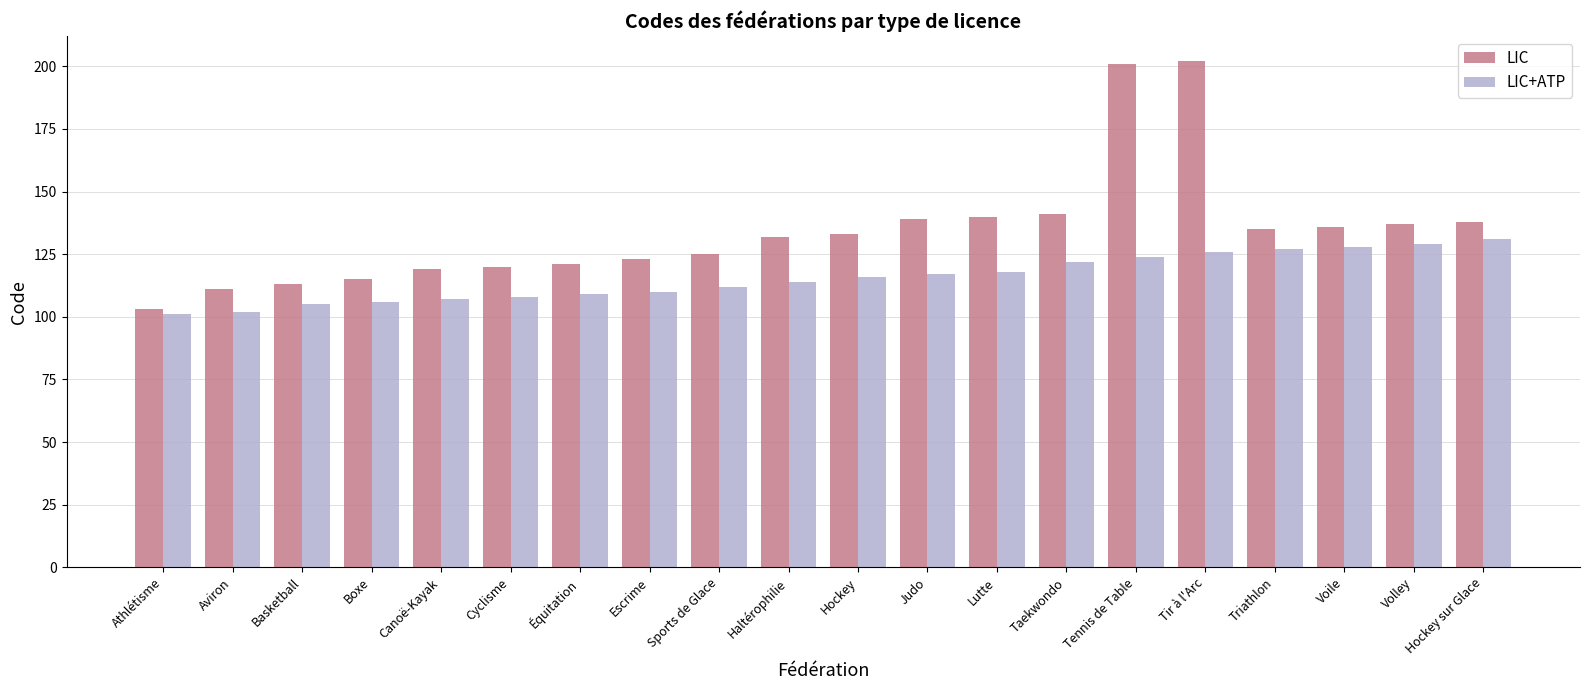

Reading left to right, what are all the values shown in this chart?

LIC: 103	111	113	115	119	120	121	123	125	132	133	139	140	141	201	202	135	136	137	138
LIC+ATP: 101	102	105	106	107	108	109	110	112	114	116	117	118	122	124	126	127	128	129	131